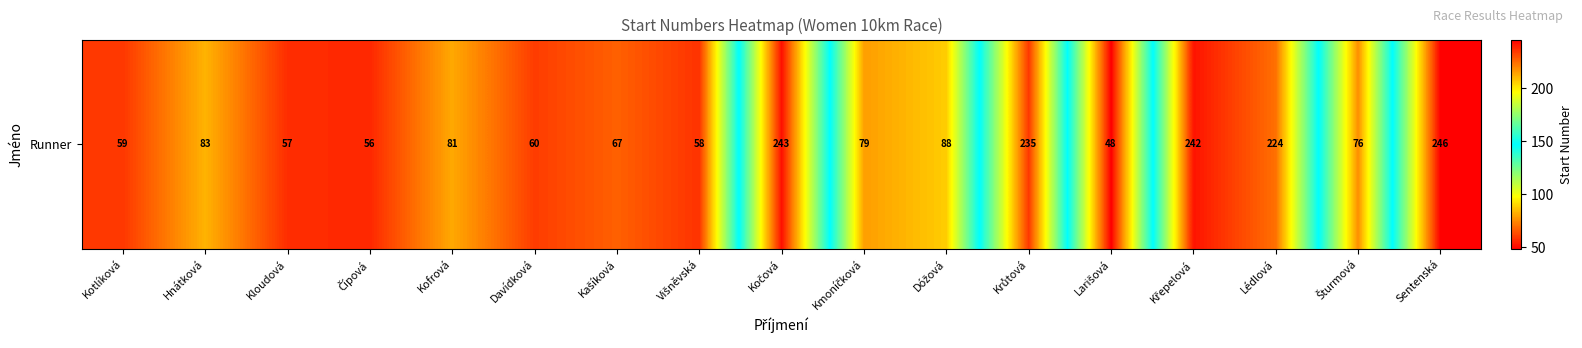

What value does the data have at Hnátková, to the nearest 50?

100